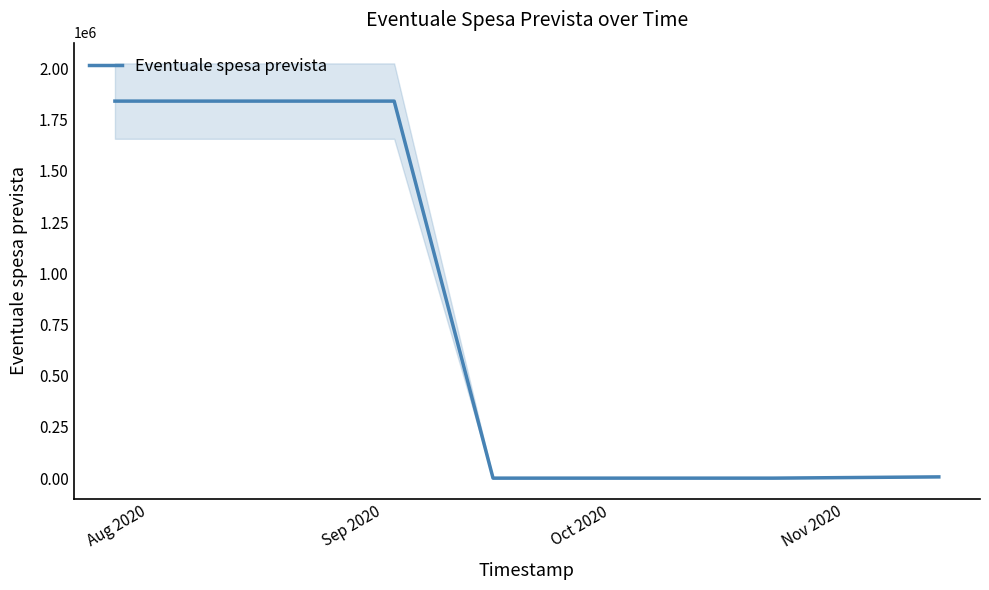

What is the highest value of the Eventuale spesa prevista series?

1840527